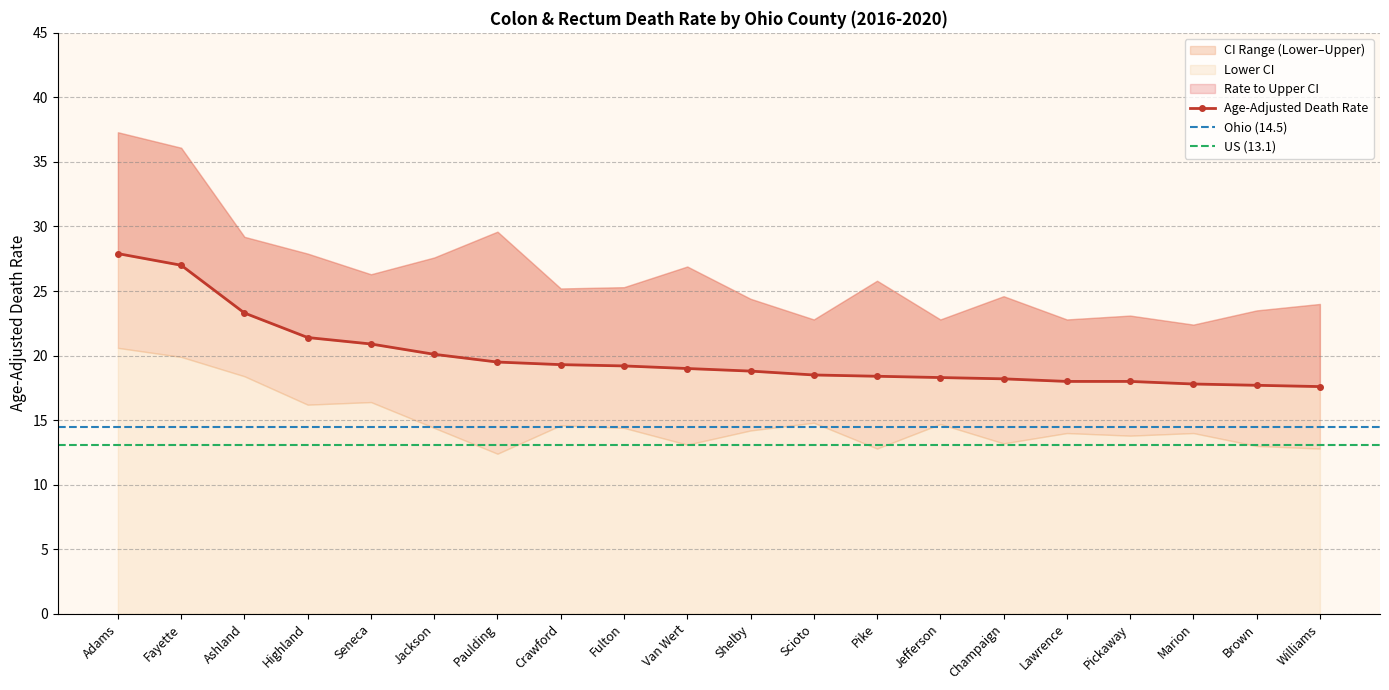

List the labels in order of Upper CI value, smallest first.

Marion, Scioto, Jefferson, Lawrence, Pickaway, Brown, Williams, Shelby, Champaign, Crawford, Fulton, Pike, Seneca, Van Wert, Jackson, Highland, Ashland, Paulding, Fayette, Adams